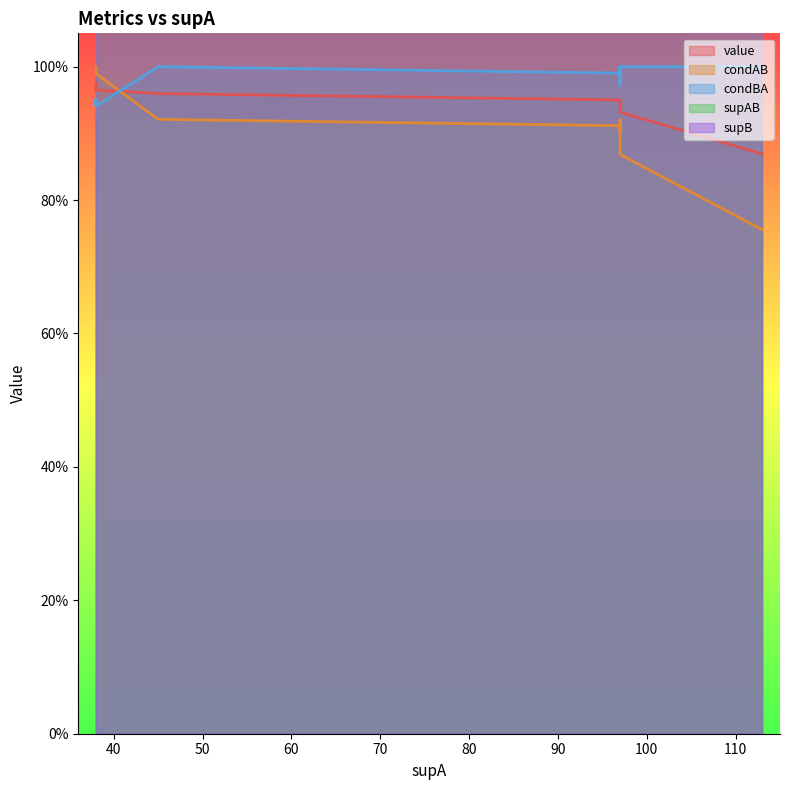

Rank the series at 38 from lowest to highest value.

condBA, value, condAB, supAB, supB